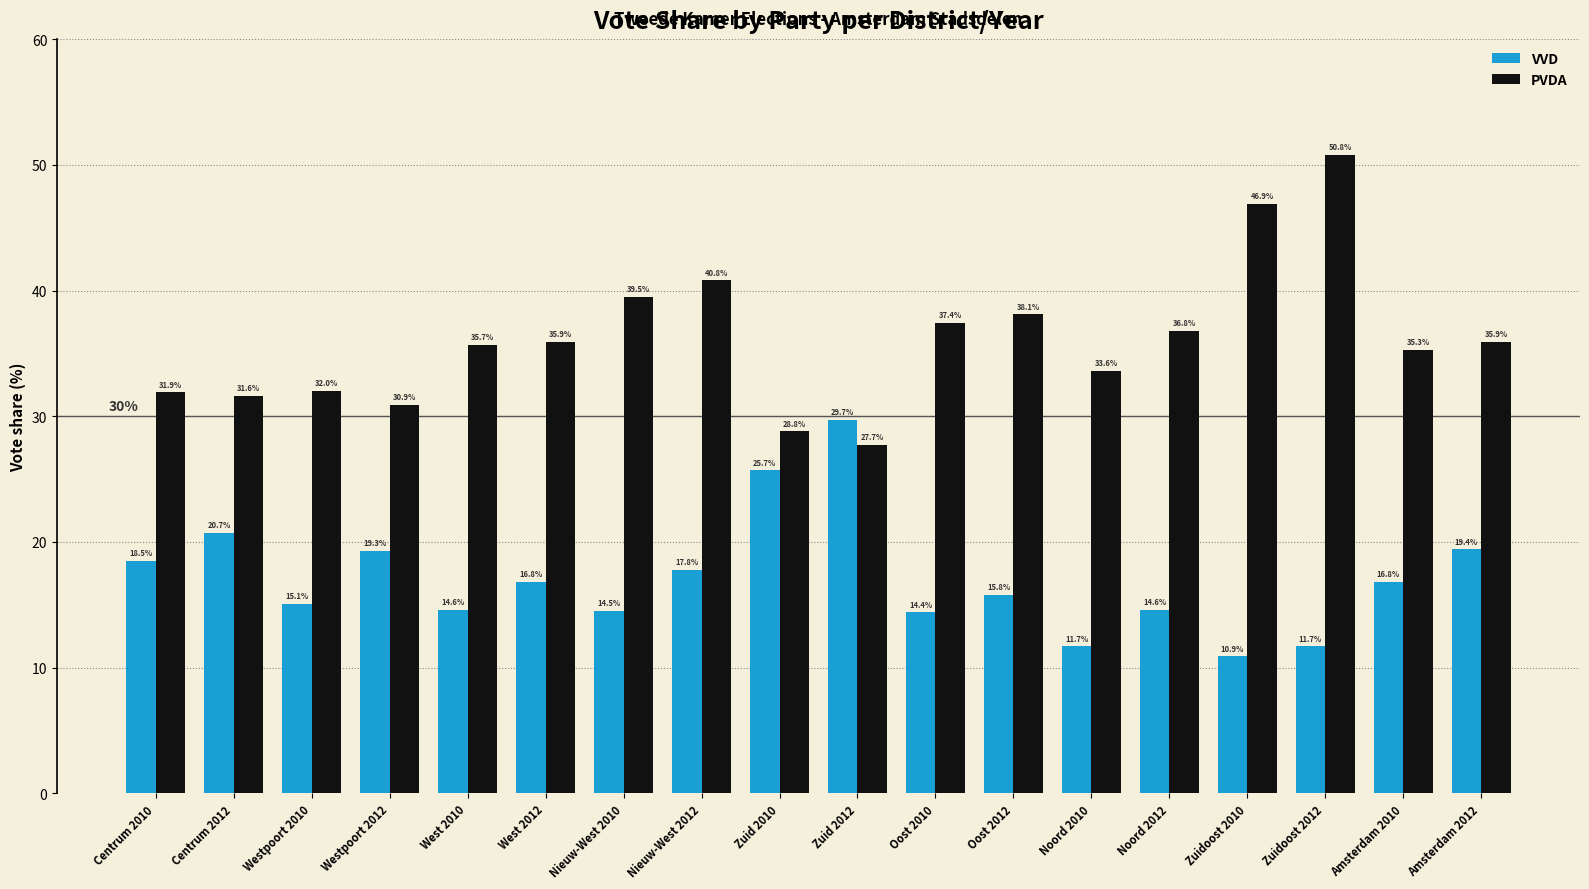

What is the sum of all PVDA values?

649.6